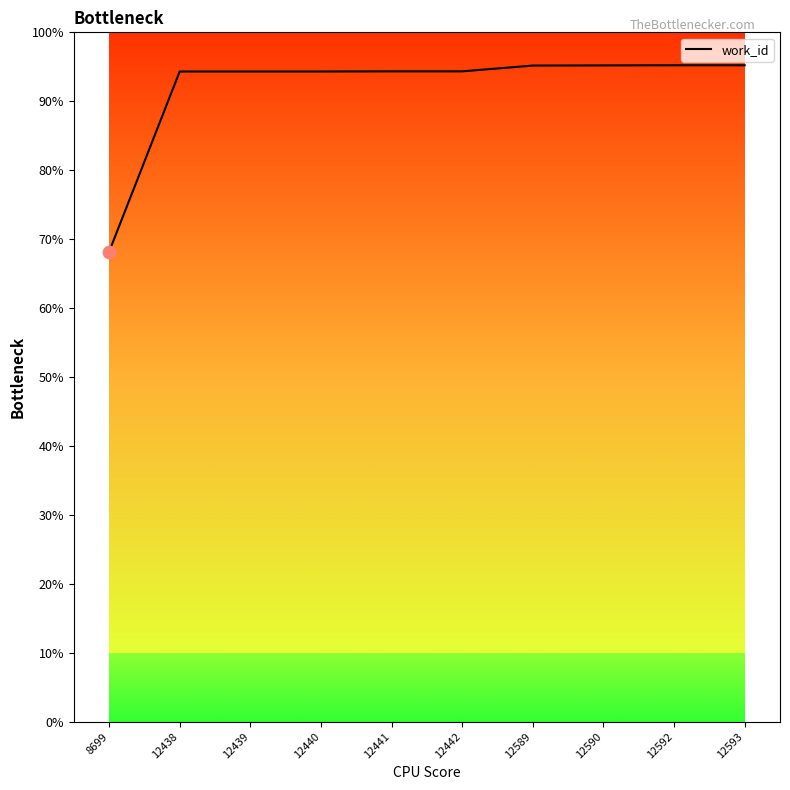

Which has a higher value, 12589 or 12590?

12590